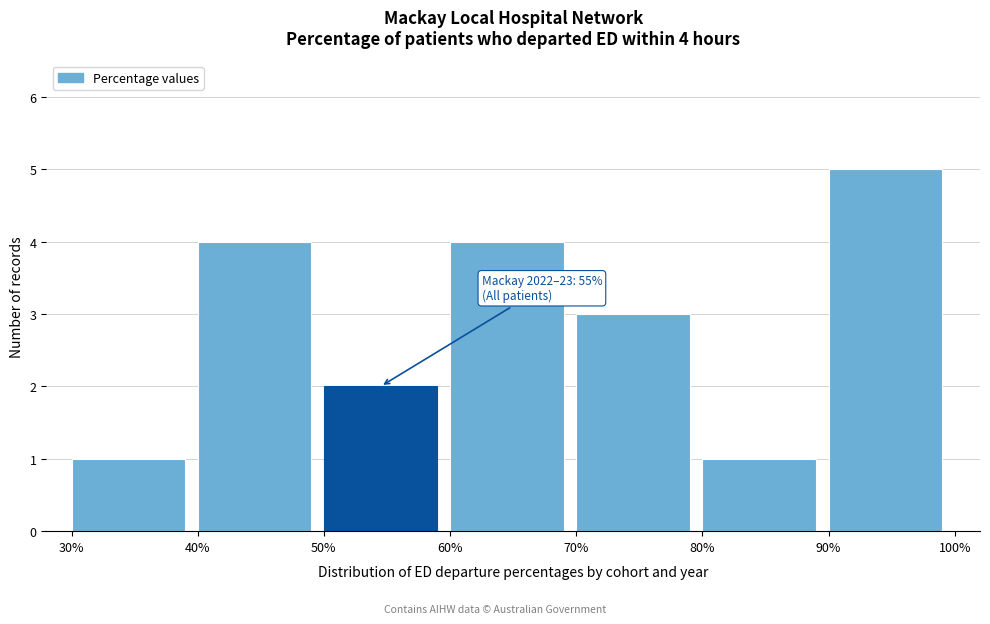

Over which range of the x-axis is the bar tallest?

90% to 100%